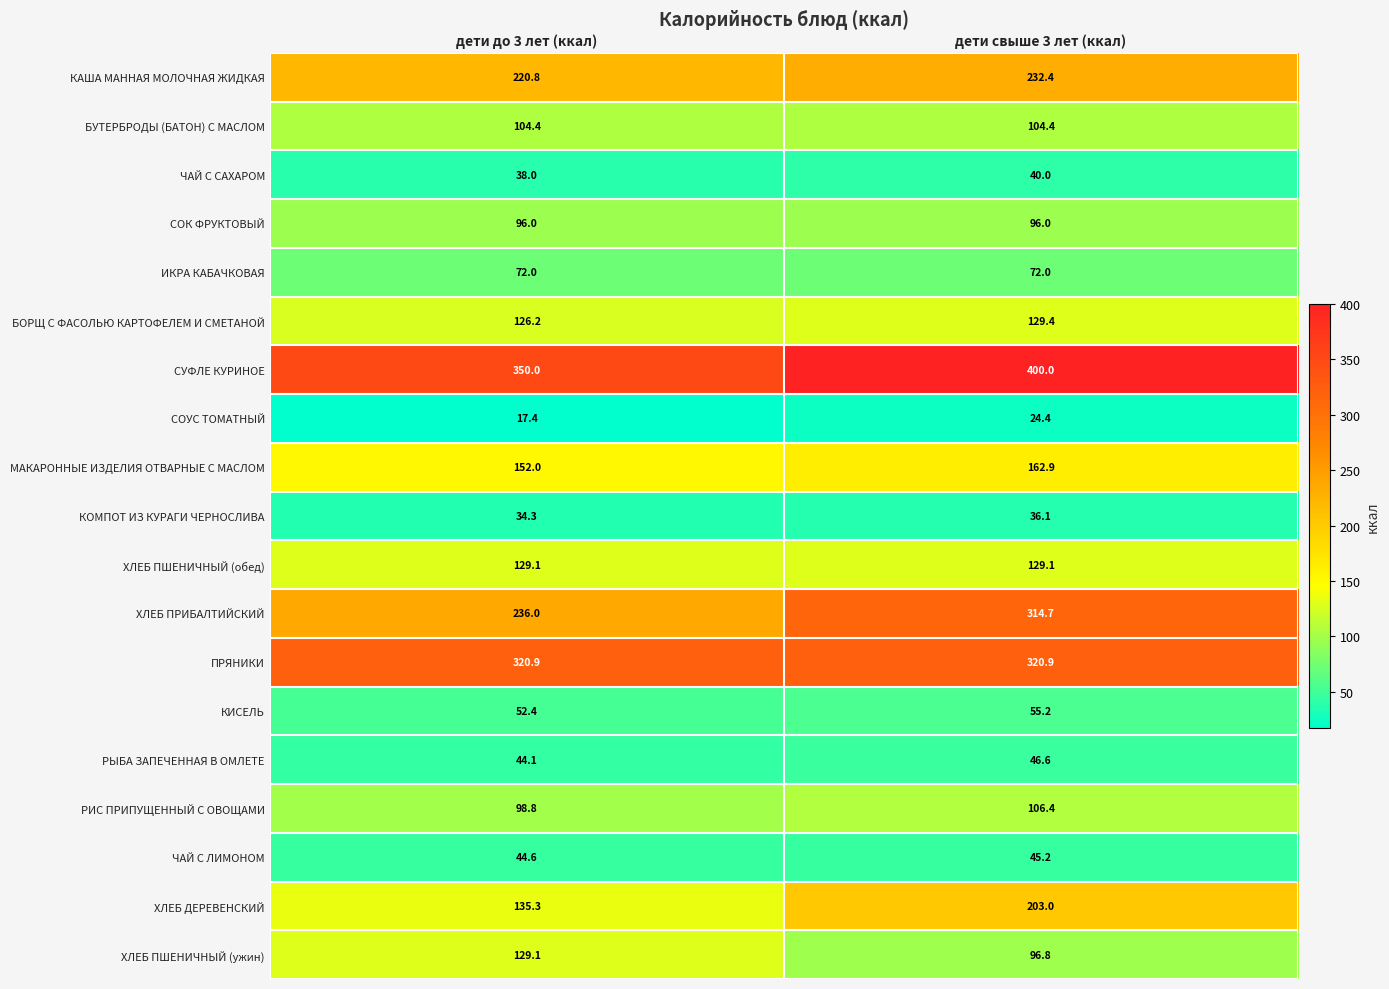

Rank the series at дети свыше 3 лет (ккал) from lowest to highest value.

СОУС ТОМАТНЫЙ, КОМПОТ ИЗ КУРАГИ ЧЕРНОСЛИВА, ЧАЙ С САХАРОМ, ЧАЙ С ЛИМОНОМ, РЫБА ЗАПЕЧЕННАЯ В ОМЛЕТЕ, КИСЕЛЬ, ИКРА КАБАЧКОВАЯ, СОК ФРУКТОВЫЙ, ХЛЕБ ПШЕНИЧНЫЙ (ужин), БУТЕРБРОДЫ (БАТОН) С МАСЛОМ, РИС ПРИПУЩЕННЫЙ С ОВОЩАМИ, ХЛЕБ ПШЕНИЧНЫЙ (обед), БОРЩ С ФАСОЛЬЮ КАРТОФЕЛЕМ И СМЕТАНОЙ, МАКАРОННЫЕ ИЗДЕЛИЯ ОТВАРНЫЕ С МАСЛОМ, ХЛЕБ ДЕРЕВЕНСКИЙ, КАША МАННАЯ МОЛОЧНАЯ ЖИДКАЯ, ХЛЕБ ПРИБАЛТИЙСКИЙ, ПРЯНИКИ, СУФЛЕ КУРИНОЕ